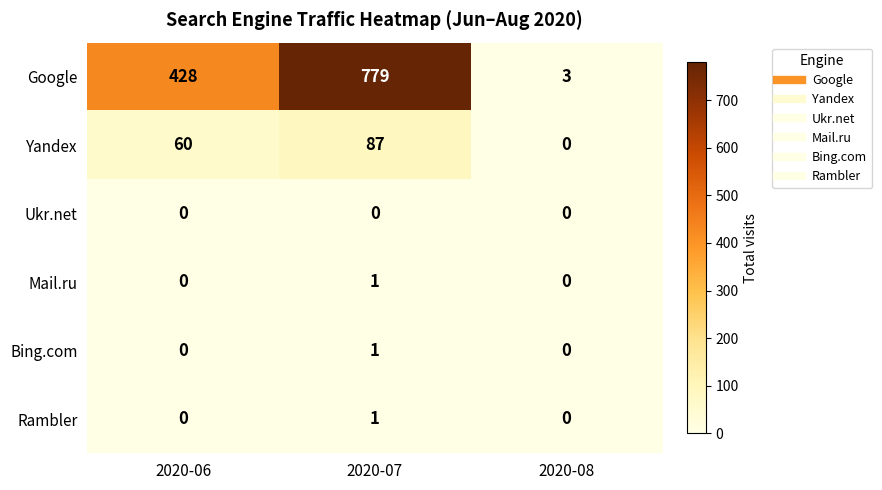

The Google series shows 1234 at 2020-07. True or false?

False